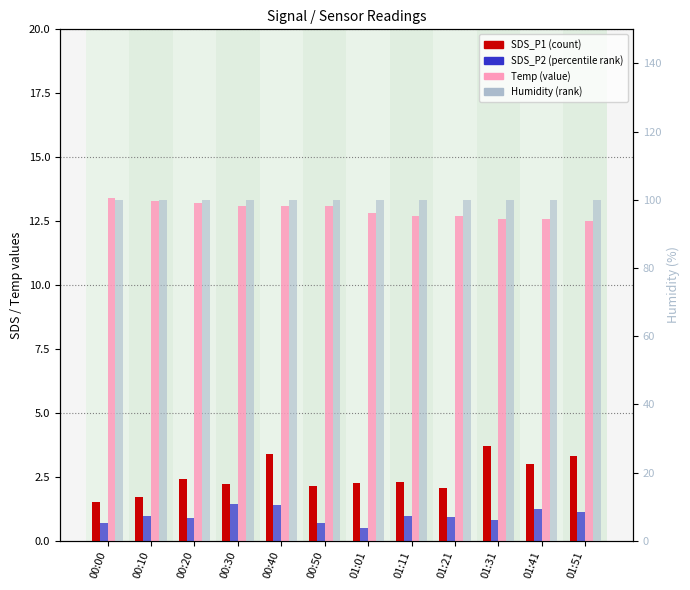

Reading left to right, extract all data points from this chart.

SDS_P1: 1.5	1.7	2.4	2.2	3.4	2.1	2.2	2.3	2.0	3.7	3.0	3.3
SDS_P2: 0.7	0.9	0.9	1.4	1.4	0.7	0.5	0.9	0.9	0.8	1.2	1.1
Temp: 13.4	13.3	13.2	13.1	13.1	13.1	12.8	12.7	12.7	12.6	12.6	12.5
Humidity: 99.9	99.9	99.9	99.9	99.9	99.9	99.9	99.9	99.9	99.9	99.9	99.9